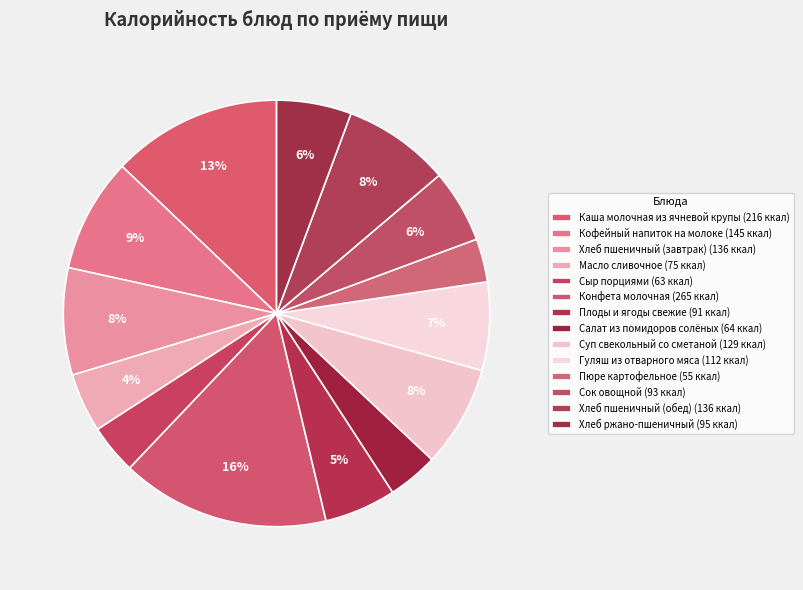

How many segments does this pie chart have?

14